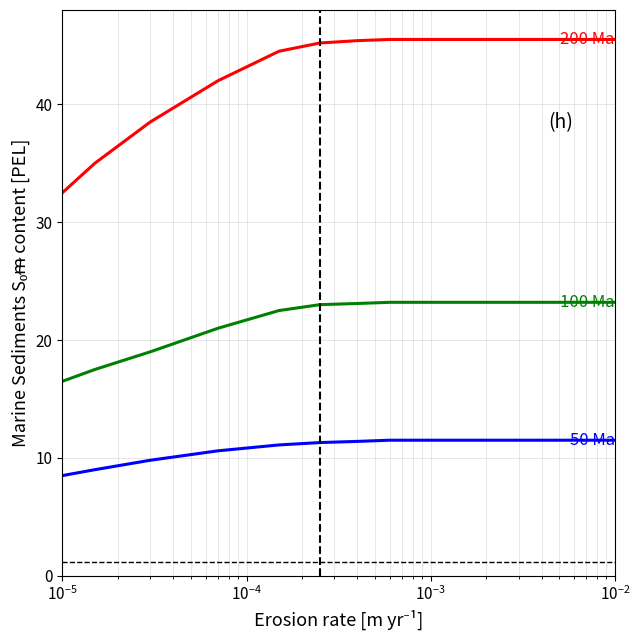

What is the maximum value shown in the chart?

45.5